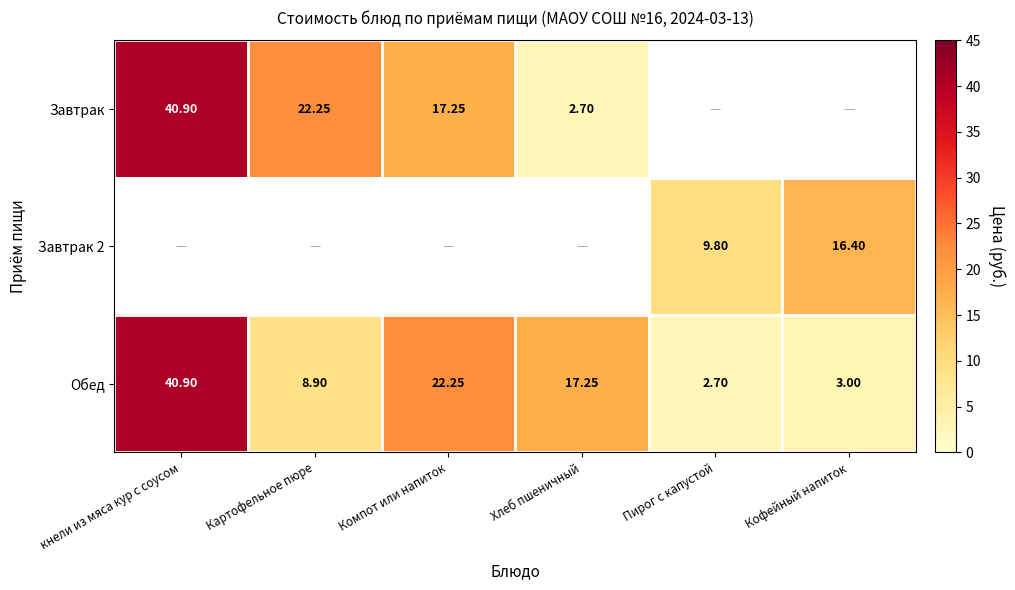

At which label does Обед first exceed 17?

кнели из мяса кур с соусом